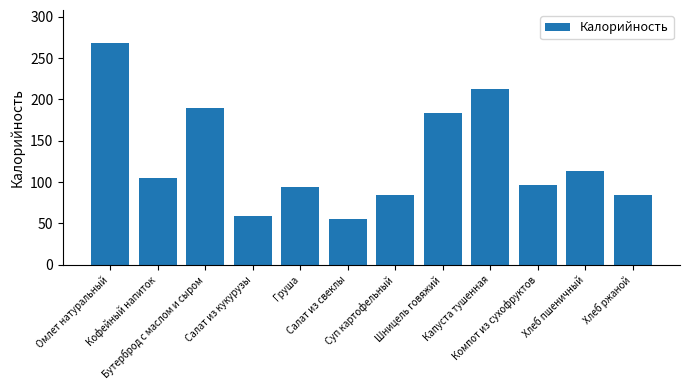

Approximately how many times larger is the value at Шницель говяжий compared to Капуста тушенная?

0.9